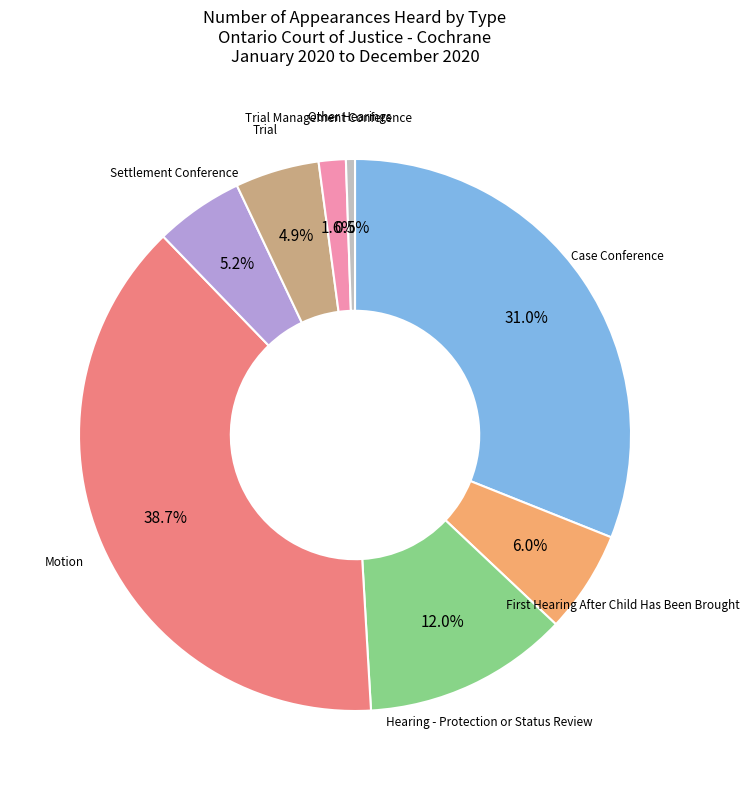

What is the ratio of the value at Settlement Conference to the value at Hearing - Protection or Status Review?

0.4